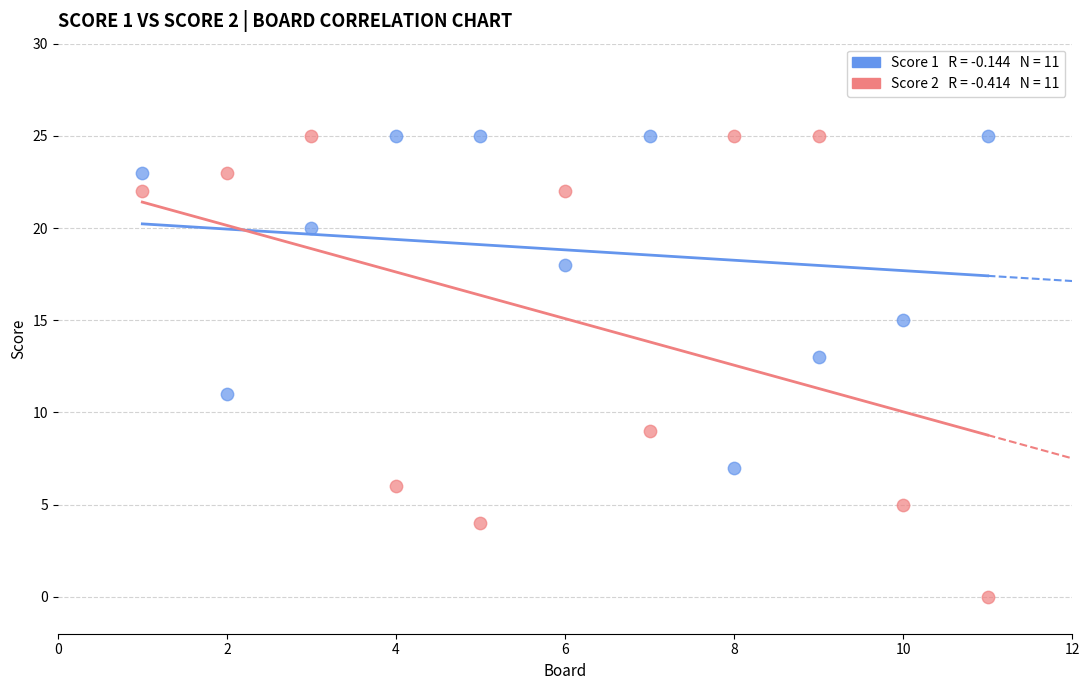

Across all data points, what is the range of X values (max minus min)?

10